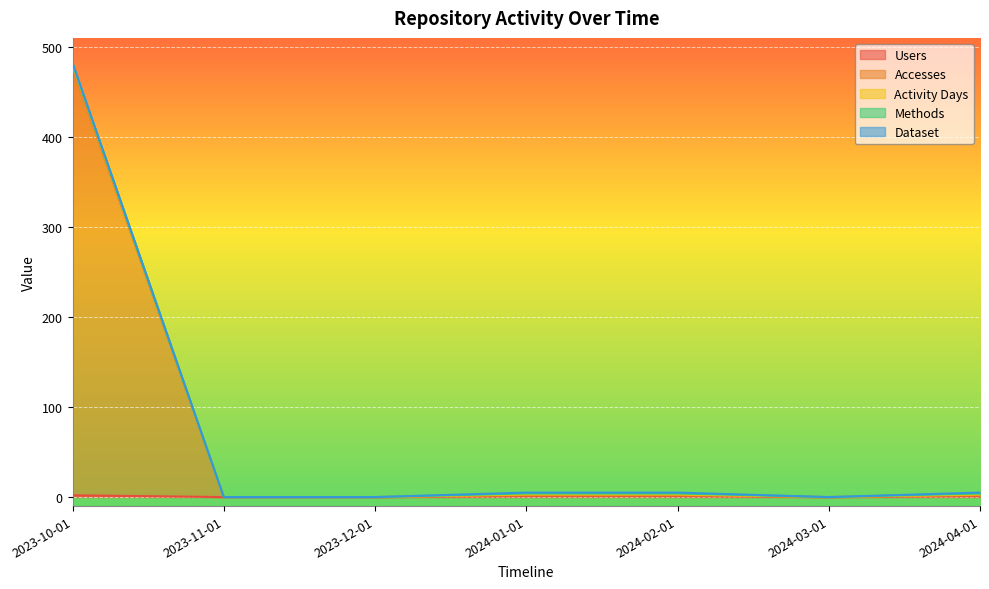

How many data points does each series have?

7